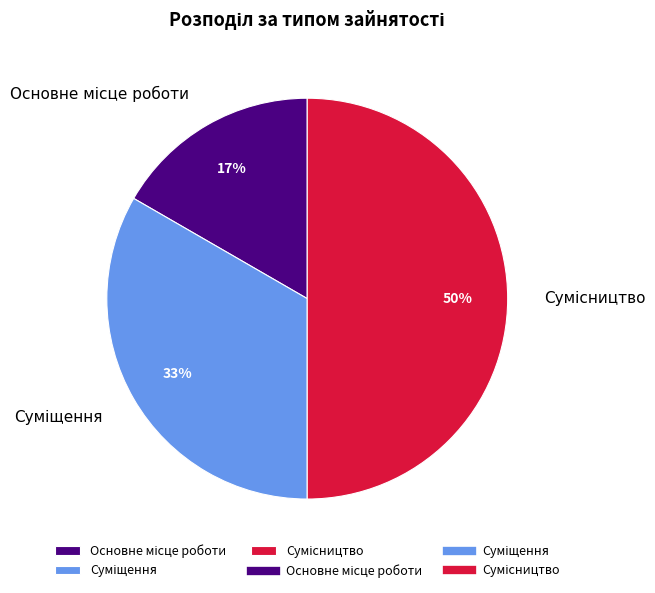

To the nearest percent, what is the average slice percentage?

33%